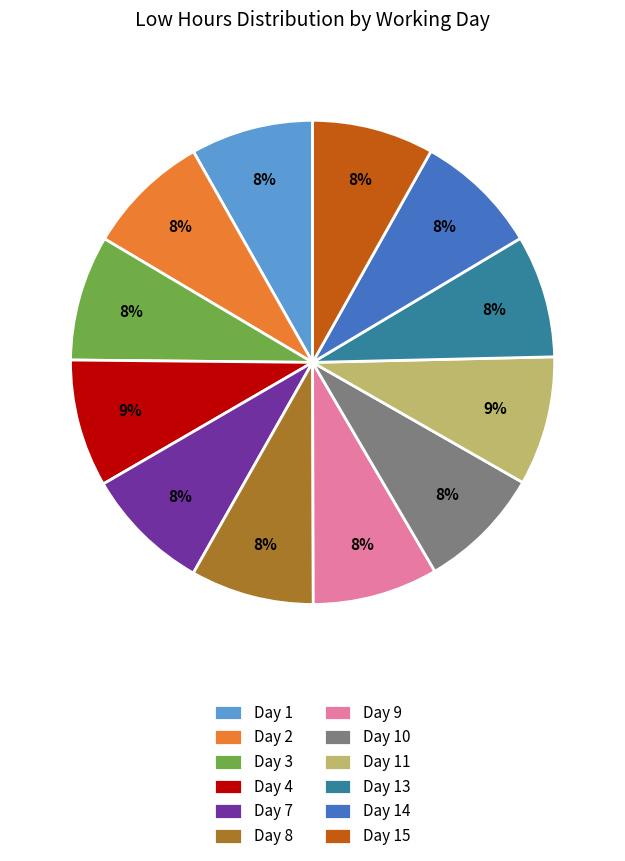

To the nearest percent, what is the combined percentage of Day 15 and Day 11?

17%